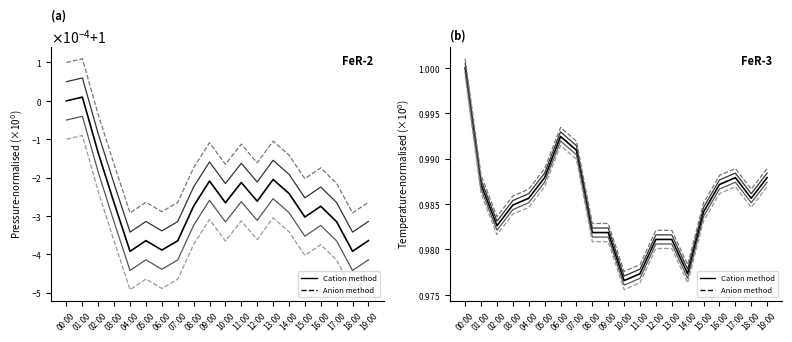

What is the label of the 4th point from the left?

03:00